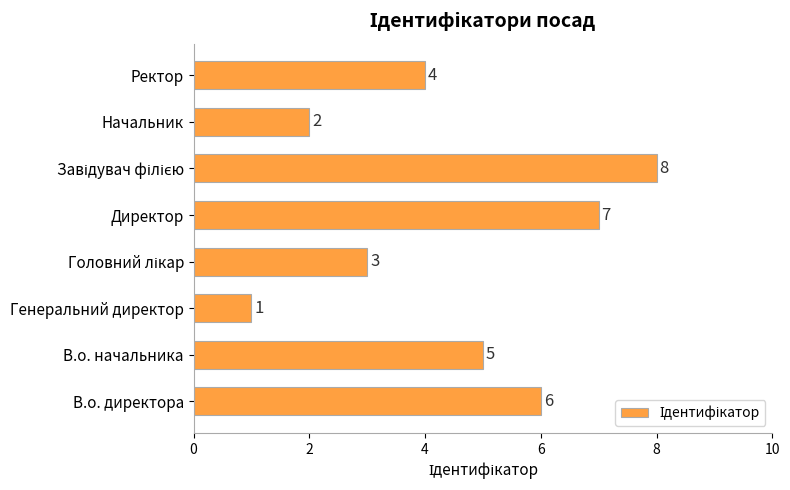

What is the difference between the maximum and minimum values?

7